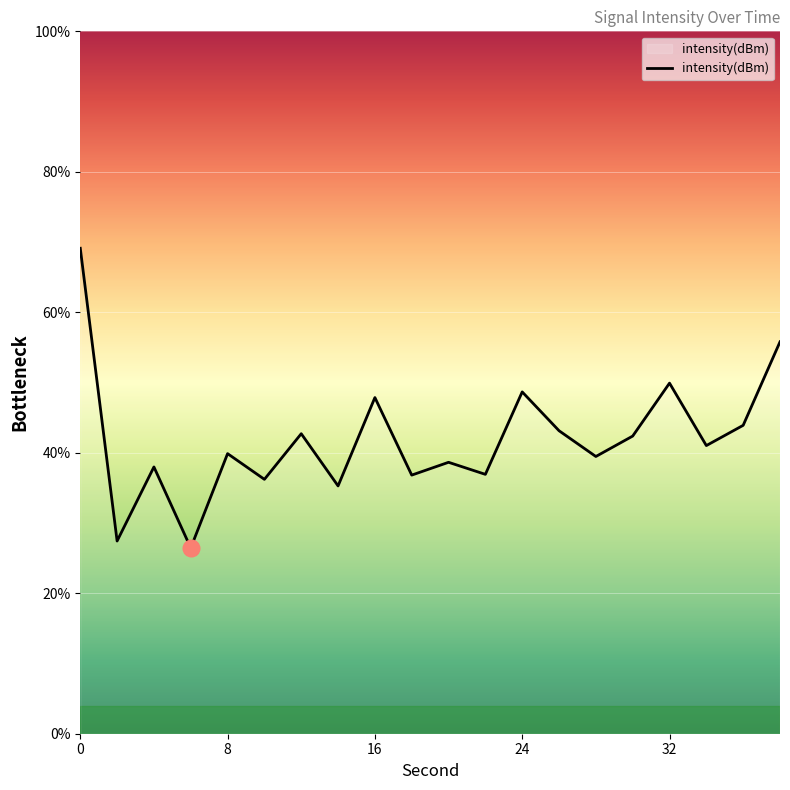

What is the sum of all values?

839.6